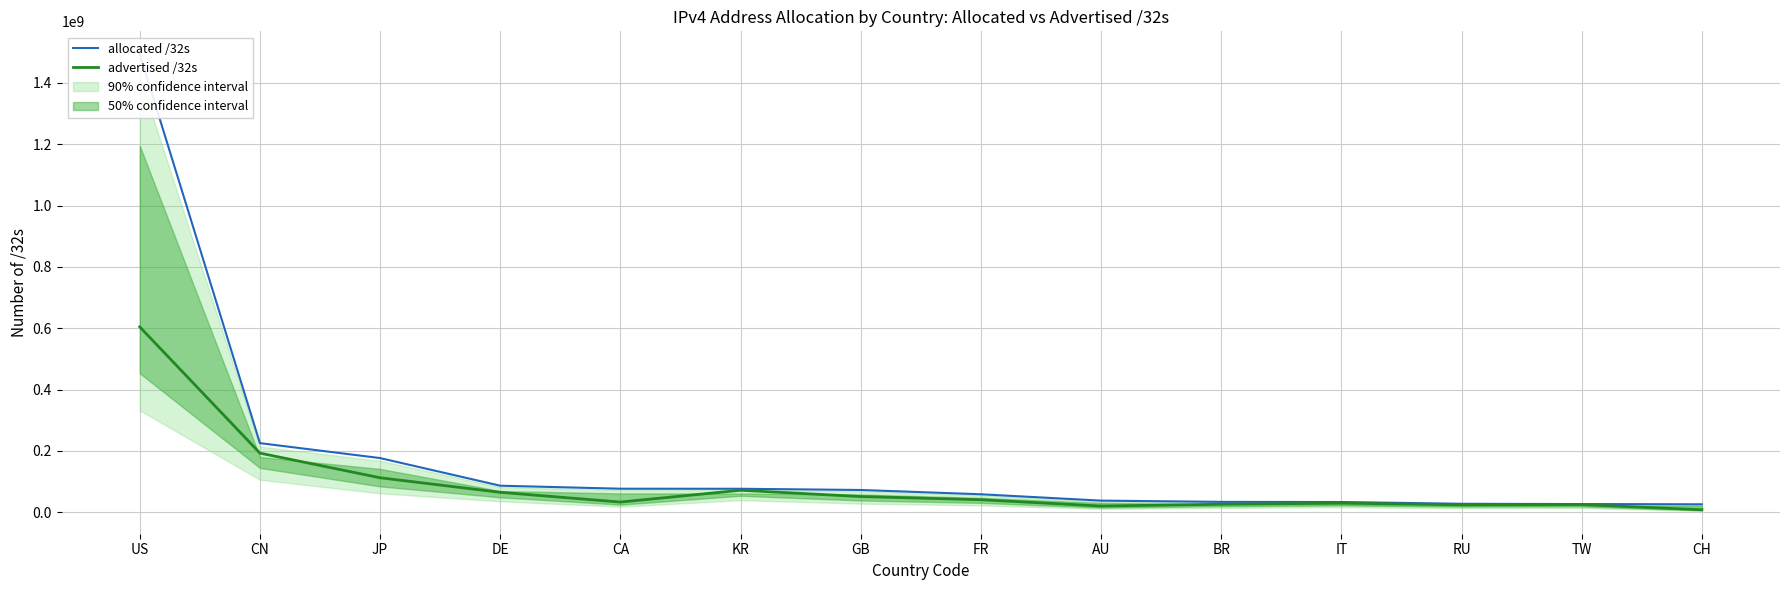

What is the difference between the second highest and second lowest values in the allocated /32s series?

198583808